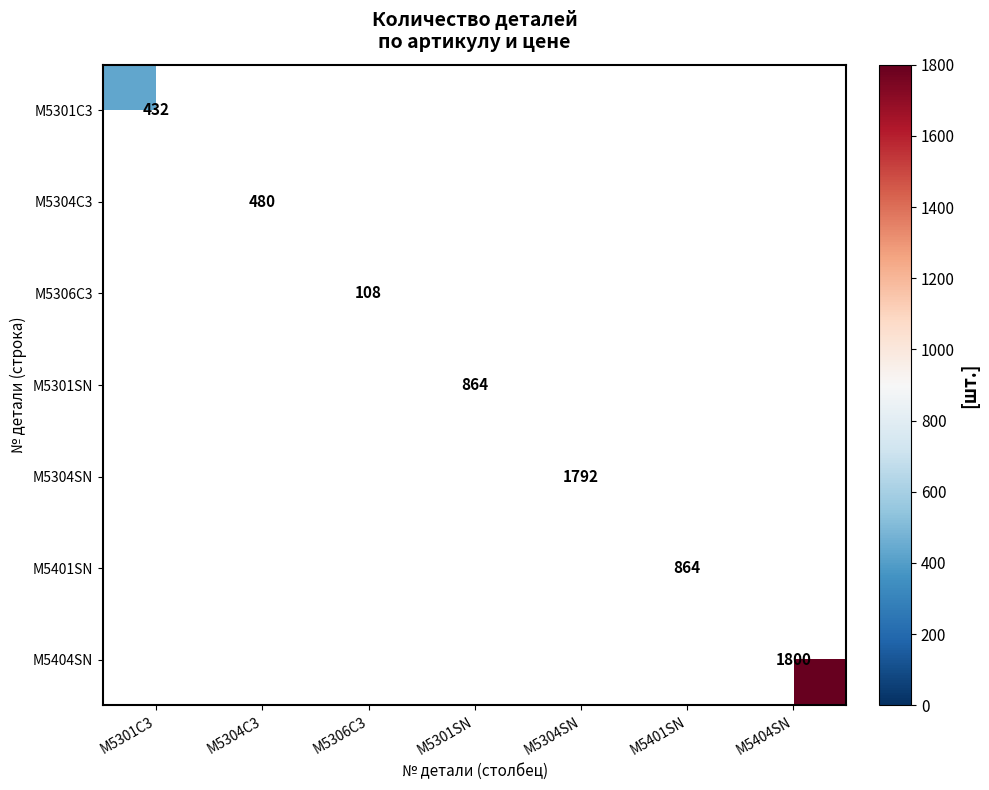

Is the value of M5401SN at M5404SN greater than the value of M5404SN at M5301SN?

No